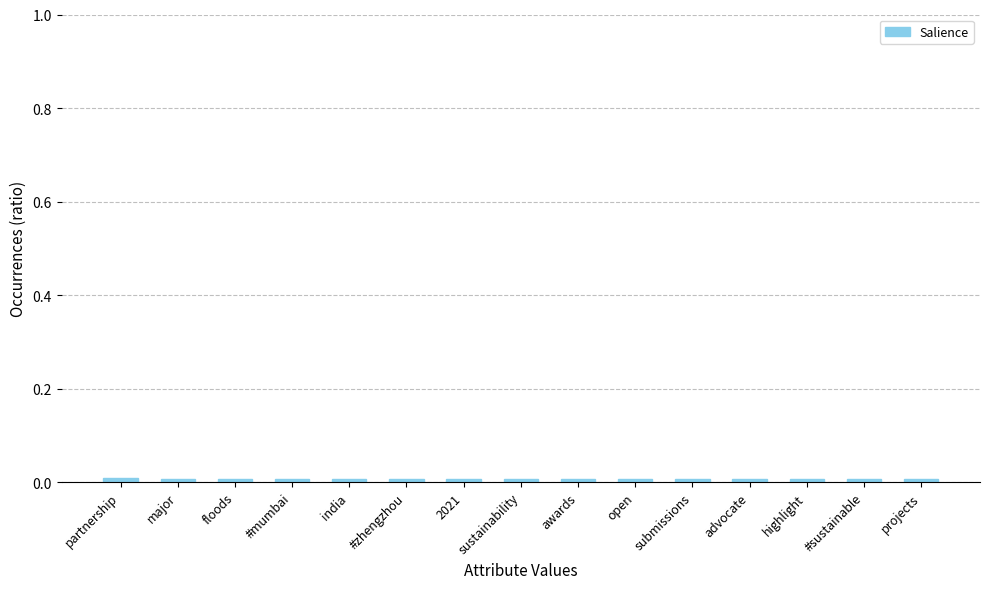

What is the label of the 4th bar from the left?

#mumbai